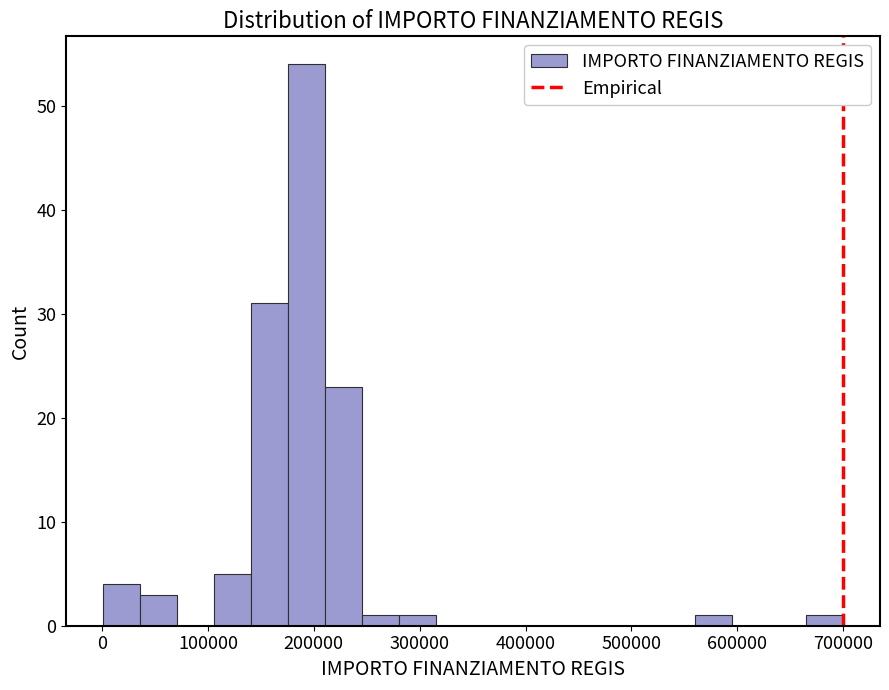

Around what value on the x-axis is the tallest bar? Give the approximate position of its centre, as read against the axis.

190000